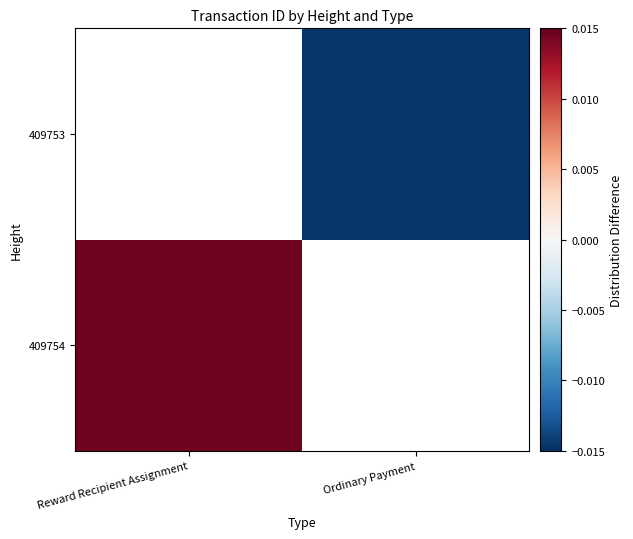

True or false: 409753 has a value of -0.0 at Ordinary Payment.

True